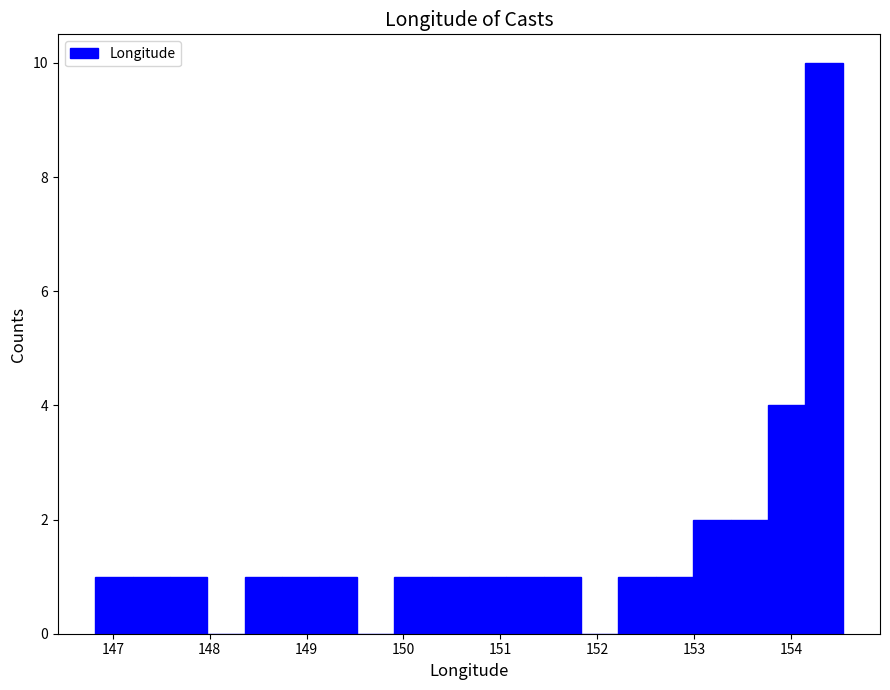

Around what value on the x-axis is the tallest bar? Give the approximate position of its centre, as read against the axis.

154.3